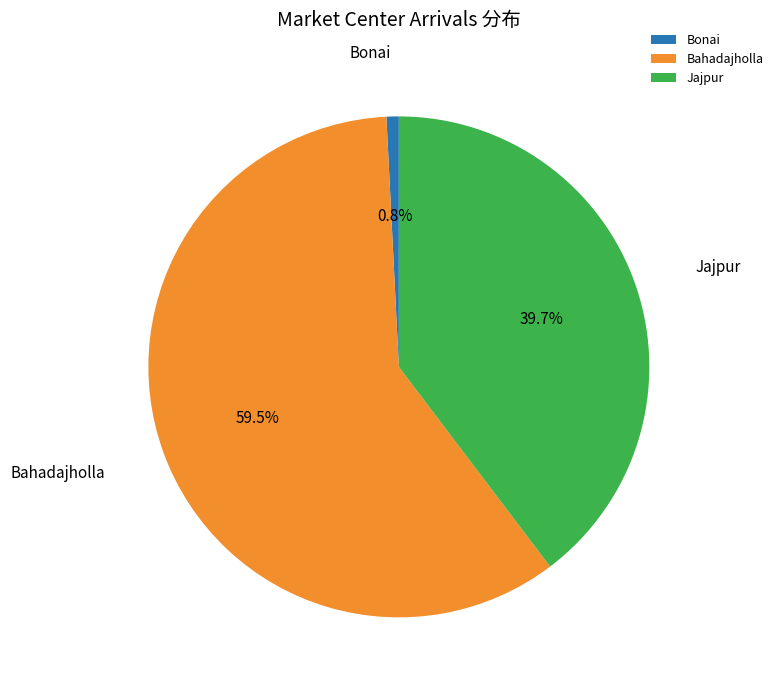

Does Bahadajholla account for over 50% of the chart?

Yes